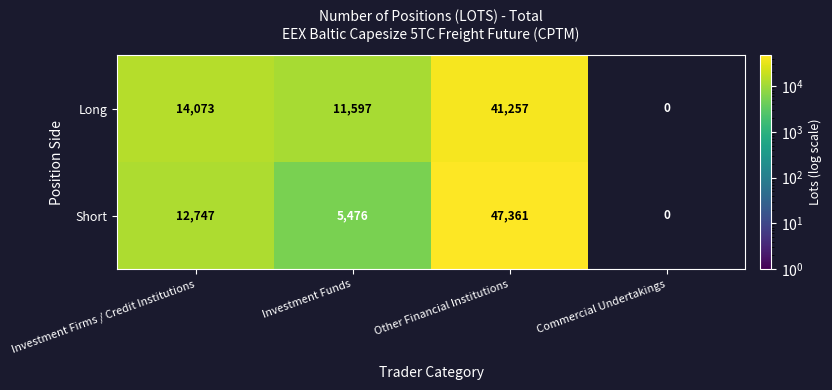

At Investment Funds, list the series in order from smallest to largest.

Short, Long